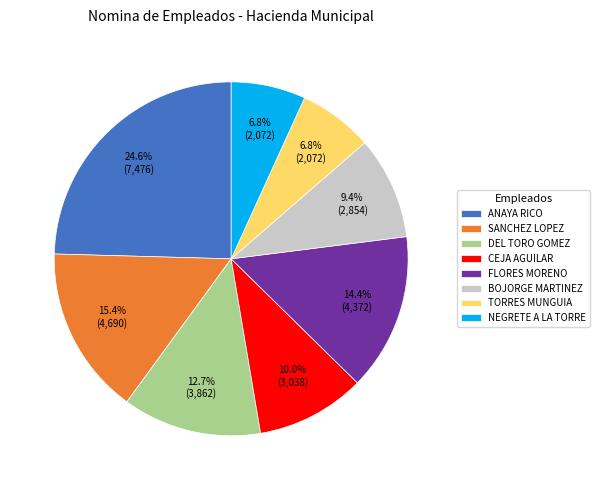

Combined, what portion of the pie is DEL TORO GOMEZ and ANAYA RICO?

37.3%